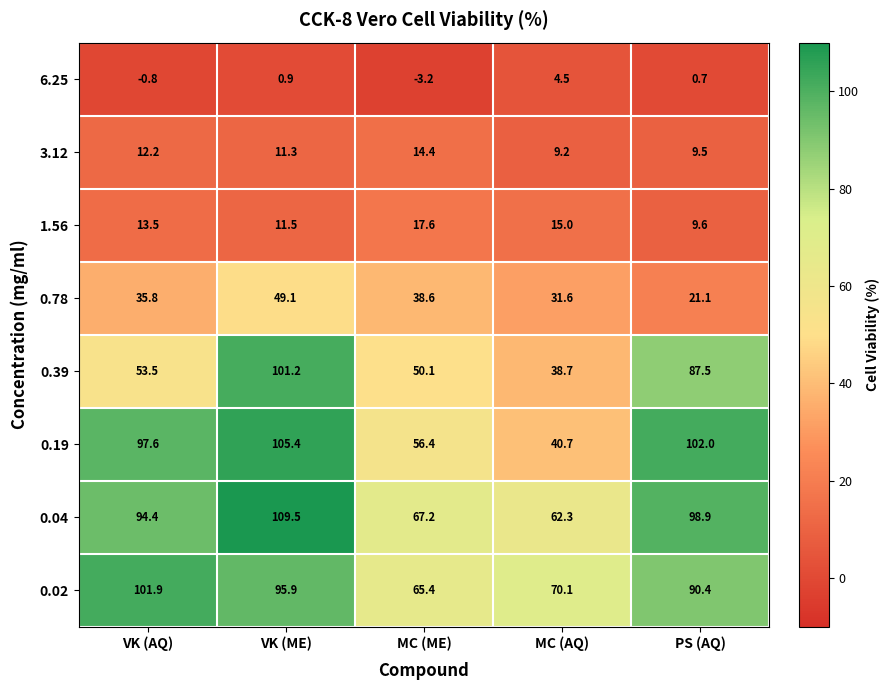

Is it true that 1.56 equals 13.5 at VK (AQ)?

True